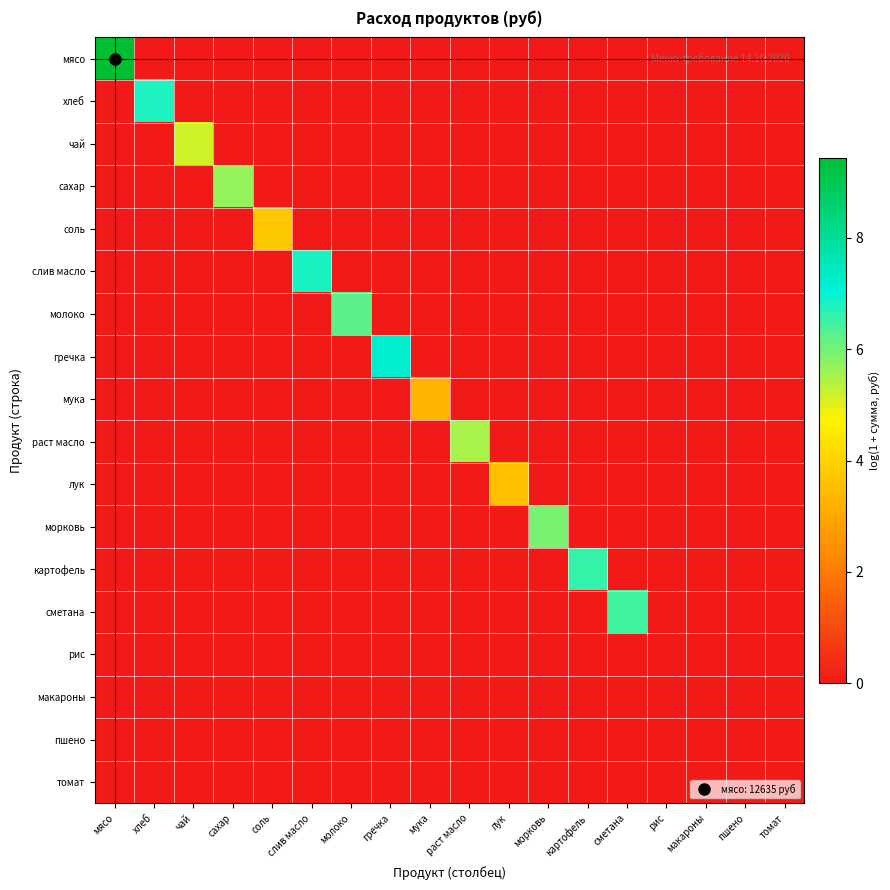

At how many categories does at least one series exceed 0?

14